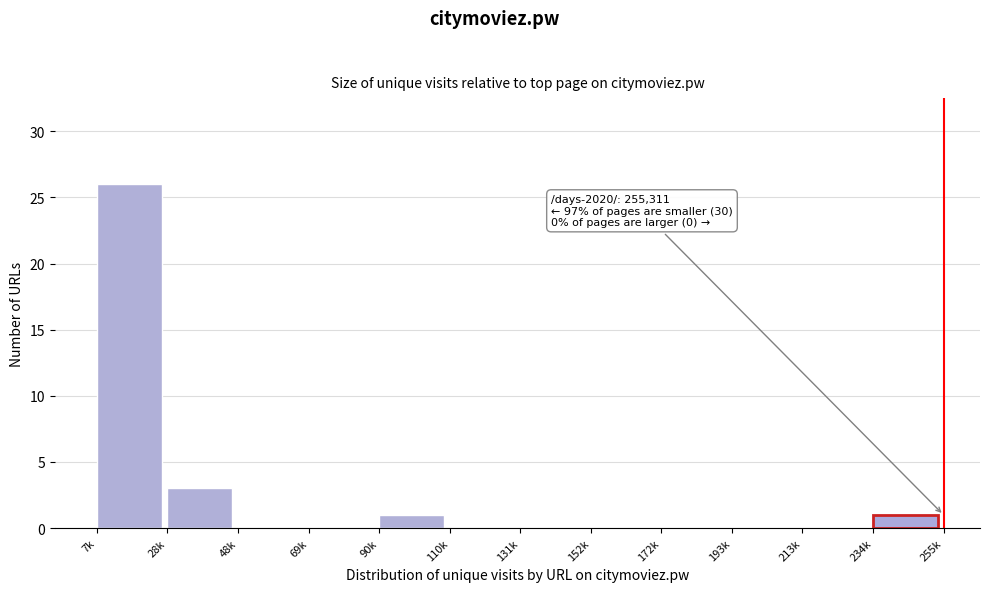

Reading right to left, what are all the values shown in this chart?

234k=1	213k=0	193k=0	172k=0	152k=0	131k=0	110k=0	90k=1	69k=0	48k=0	28k=3	7k=26